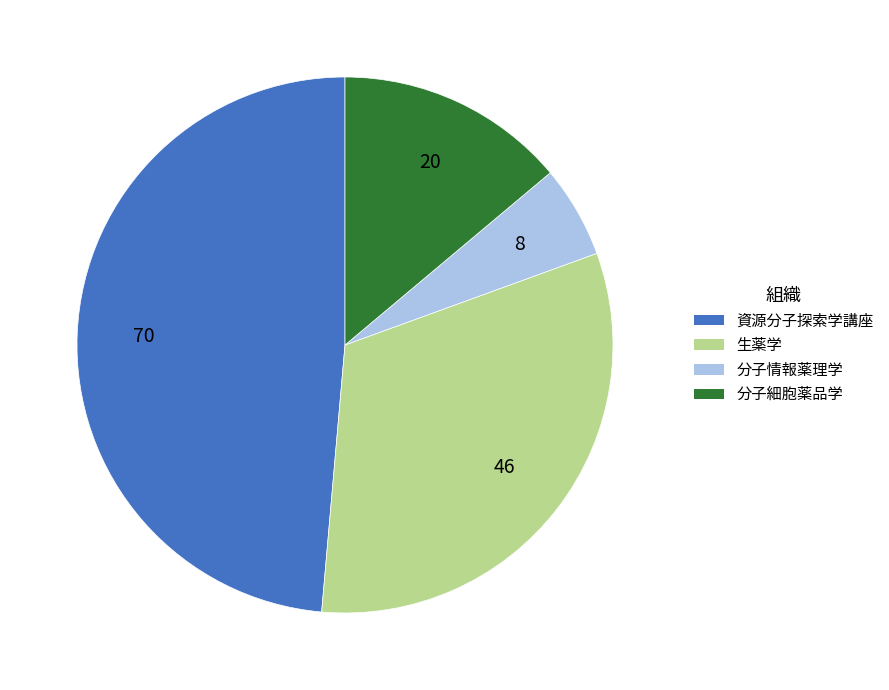

How many segments does this pie chart have?

4